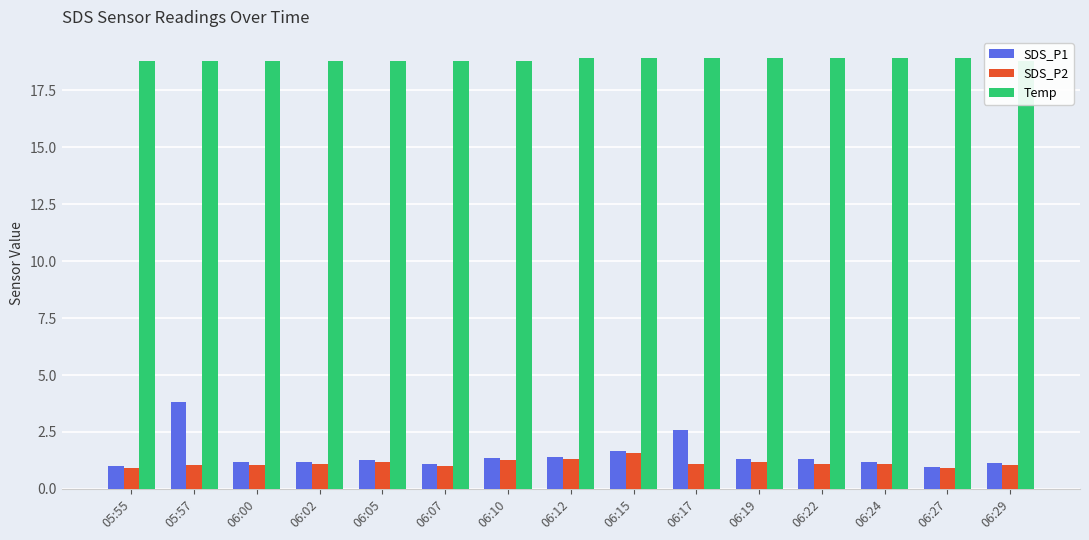

What is the average value of the Temp series?

18.8